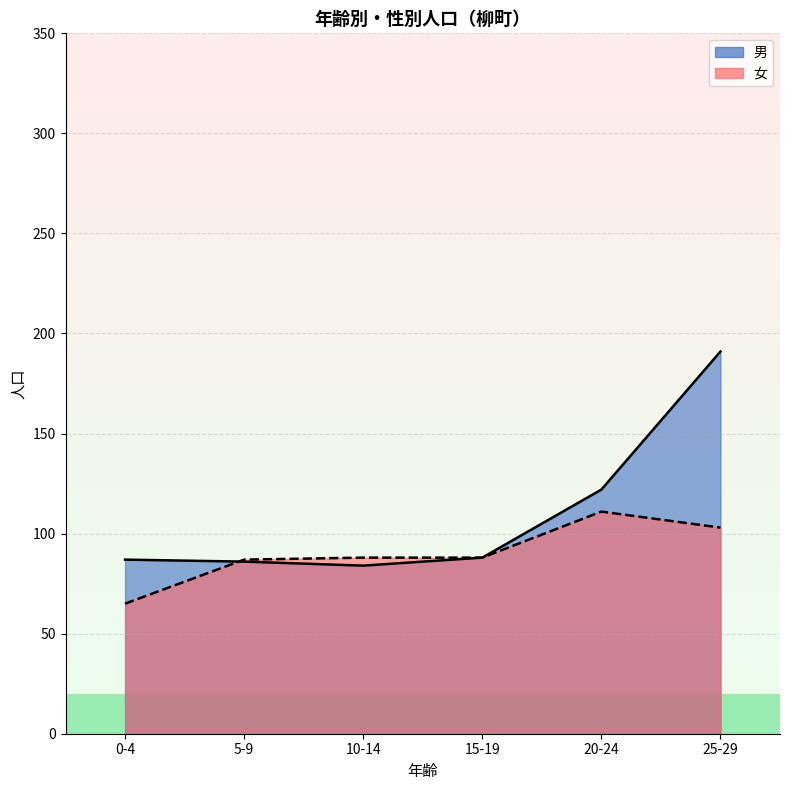

In 女 (line), how many points are higher than both neighbors (excluding endpoints)?

1